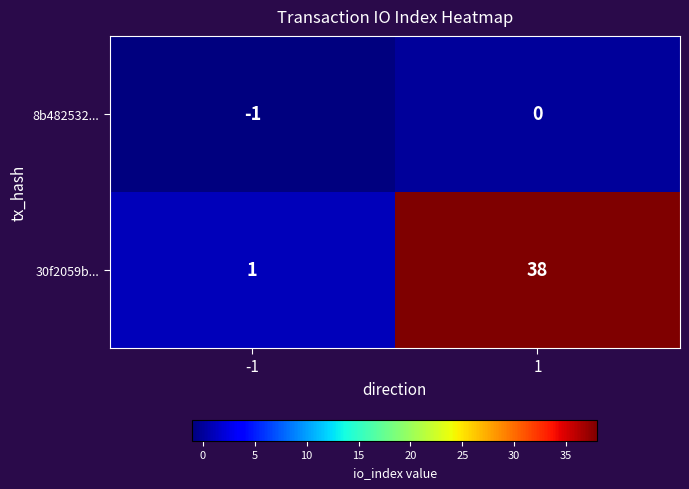

How many series are shown in this chart?

2